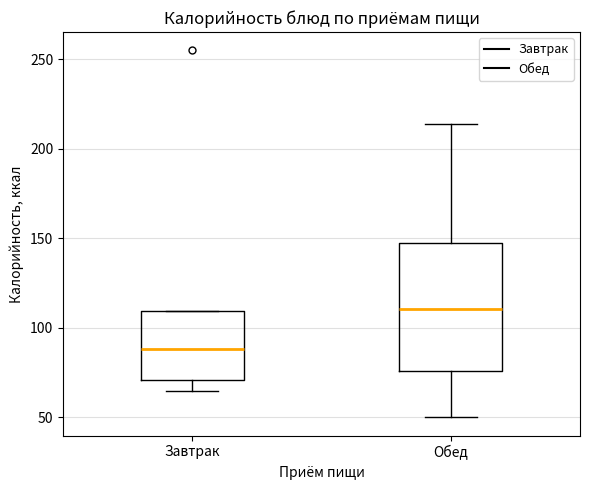

Comparing the boxes themselves (not the whiskers), which one is the tallest?

Обед